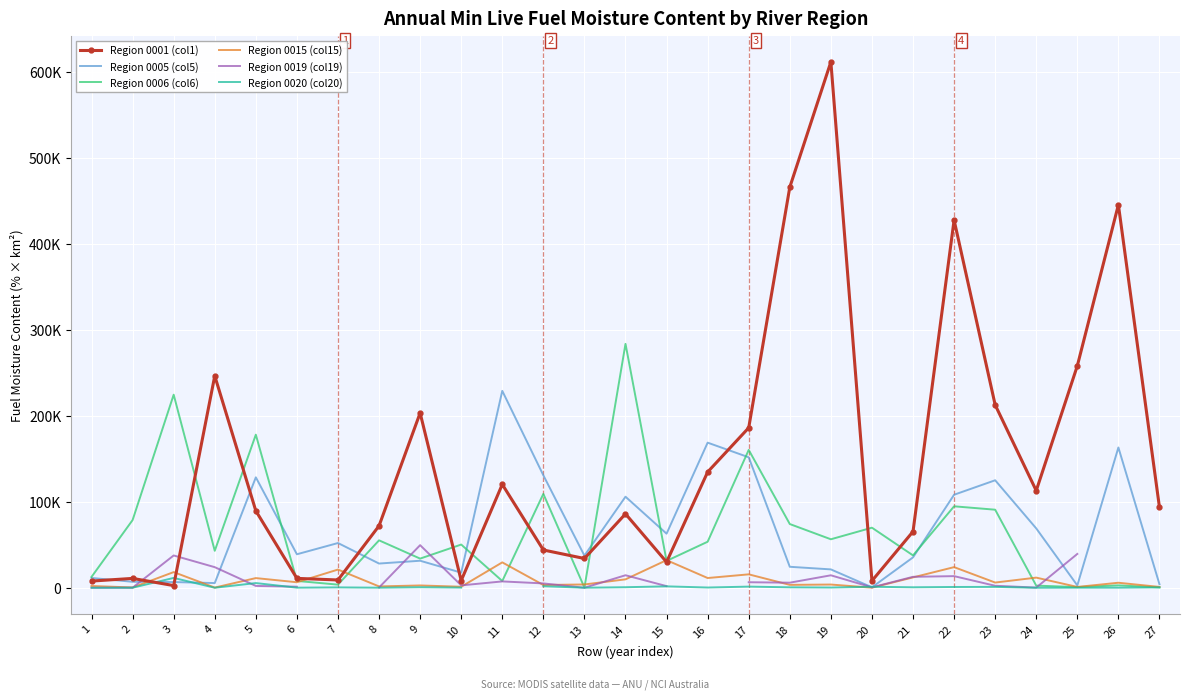

List the labels in order of Region 0005 (col5) value, smallest first.

20, 25, 27, 4, 3, 2, 1, 10, 19, 18, 8, 9, 21, 13, 6, 7, 15, 24, 14, 22, 23, 5, 12, 17, 26, 16, 11